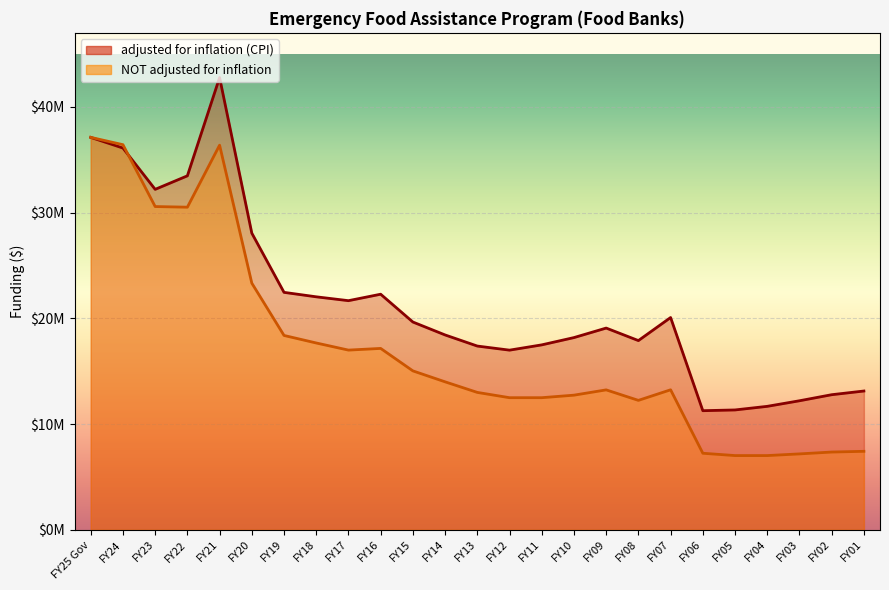

Which series has the largest total across all categories?

adjusted for inflation (CPI)